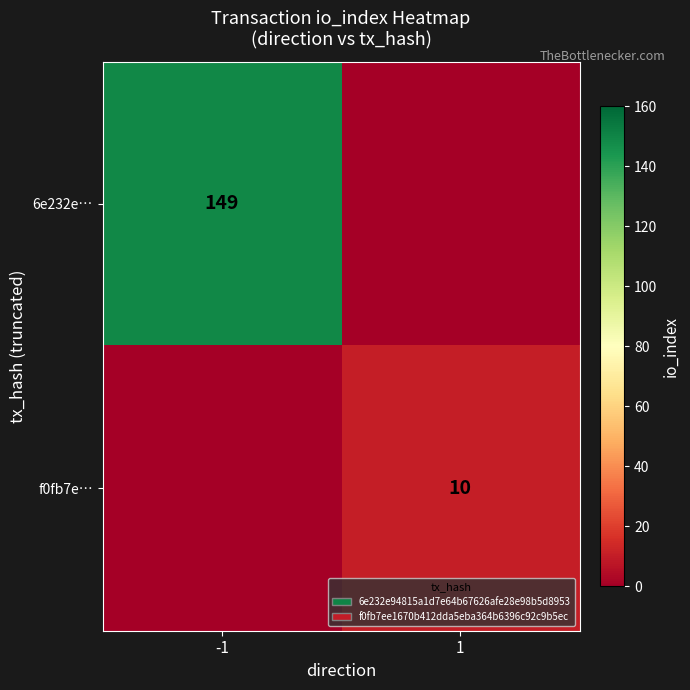

True or false: 6e232e… has a value of 221 at -1.

False